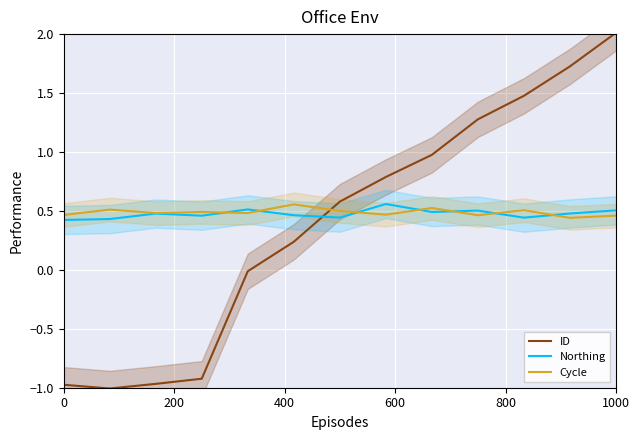

What is the average value of the Cycle series?

0.5